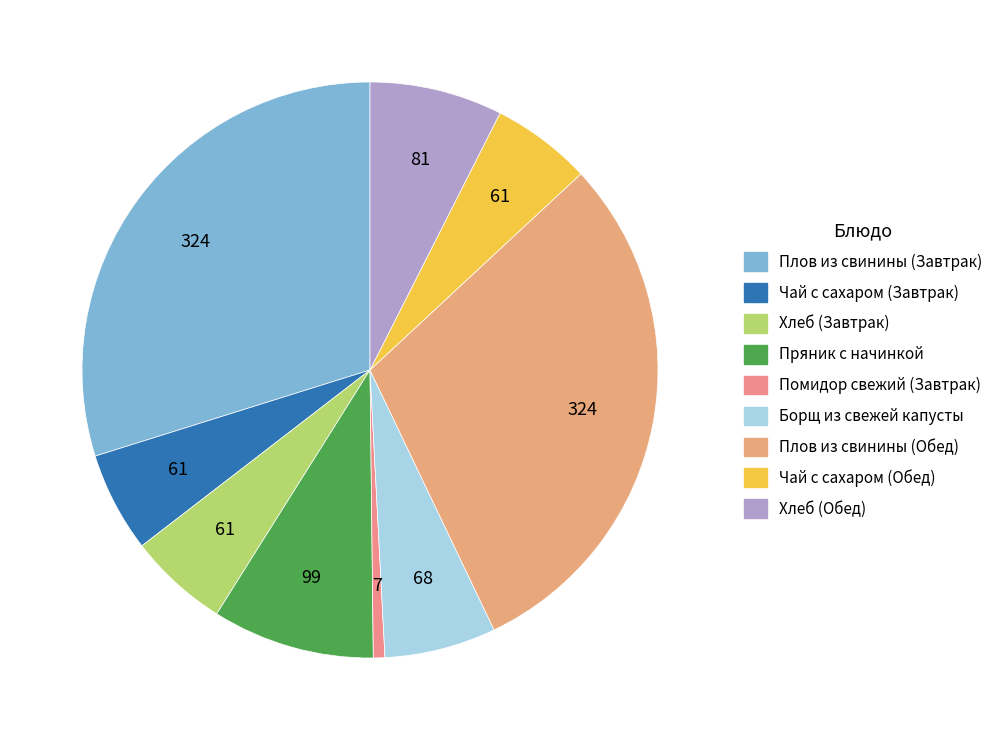

Approximately how many times larger is the value at Чай с сахаром (Завтрак) compared to Чай с сахаром (Обед)?

1.0